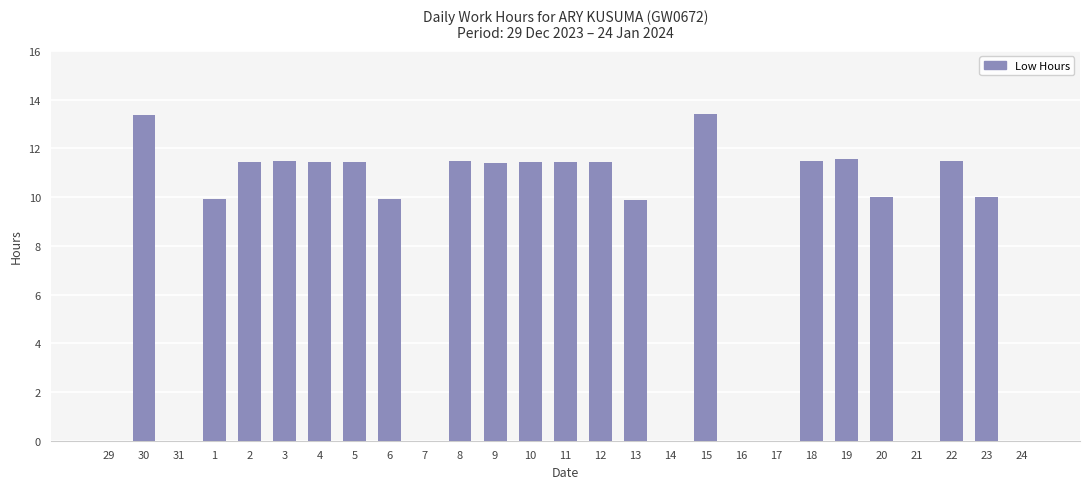

What is the sum of all values?

213.9